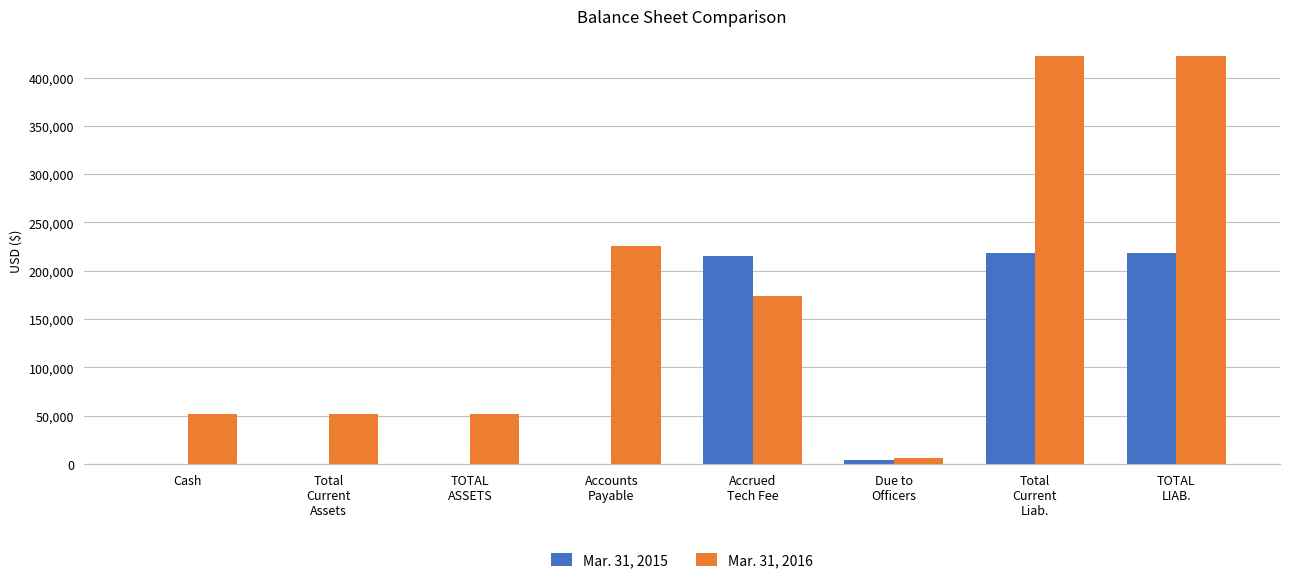

What is the greatest value displayed?

421894